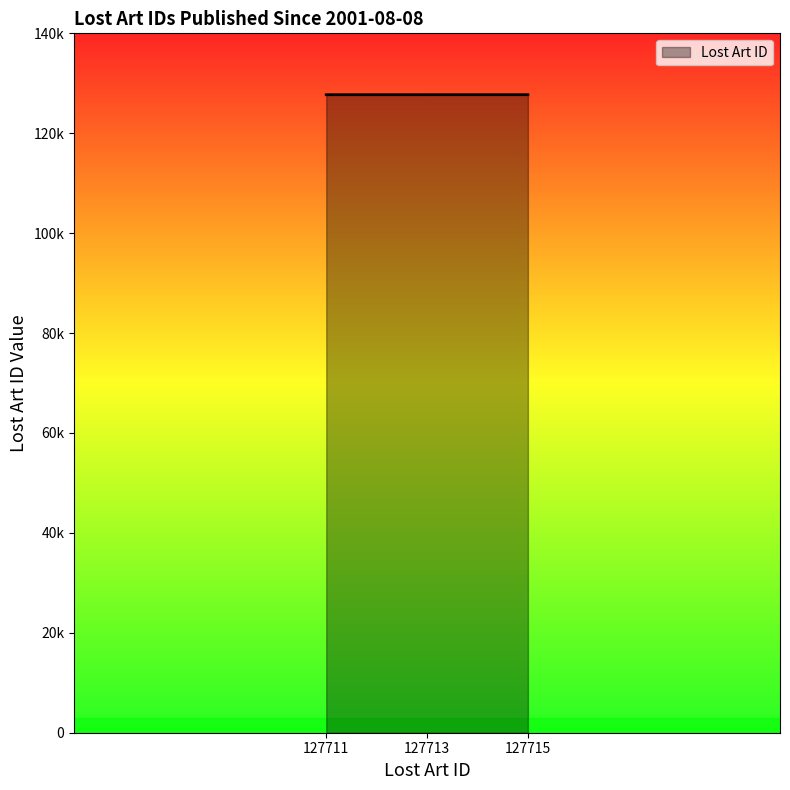

Does the chart have visible grid lines?

No